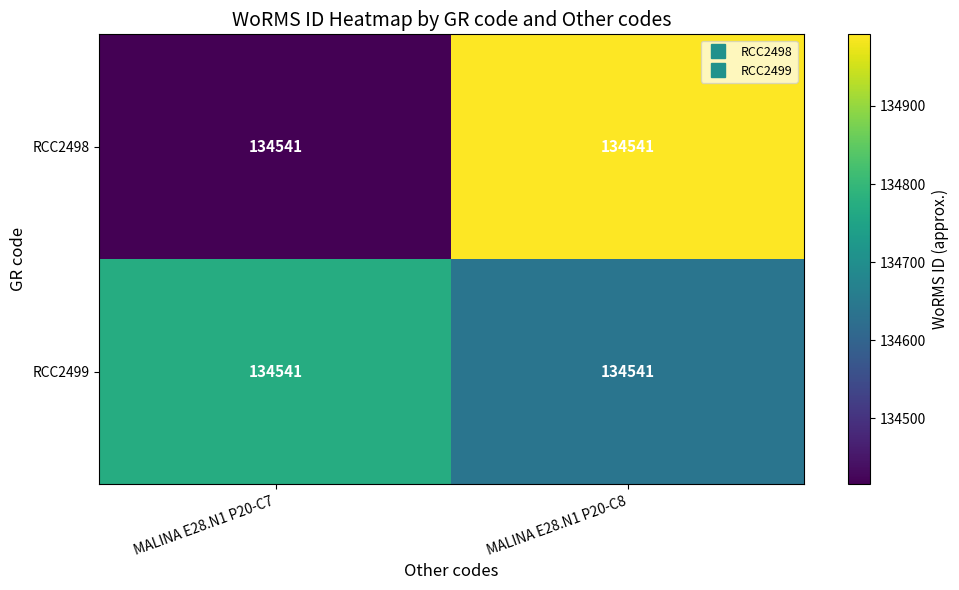

How many values in the RCC2499 series exceed 134772?

1